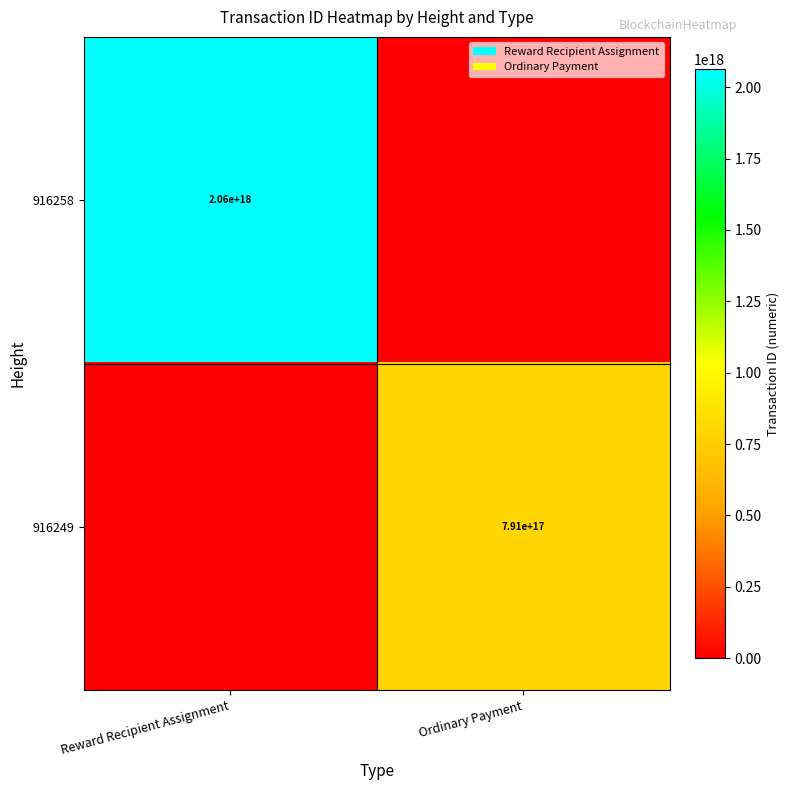

True or false: 916249 has a value of 791000000000000000 at Ordinary Payment.

True